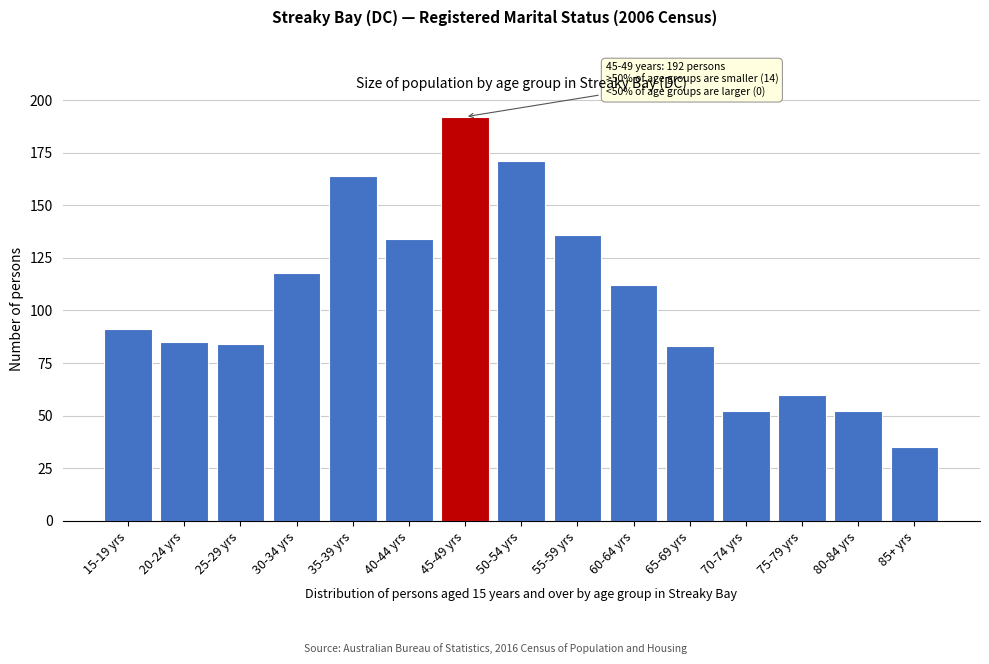

Reading left to right, transcribe all the data shown in this chart.

15-19 yrs=91	20-24 yrs=85	25-29 yrs=84	30-34 yrs=118	35-39 yrs=164	40-44 yrs=134	45-49 yrs=192	50-54 yrs=171	55-59 yrs=136	60-64 yrs=112	65-69 yrs=83	70-74 yrs=52	75-79 yrs=60	80-84 yrs=52	85+ yrs=35